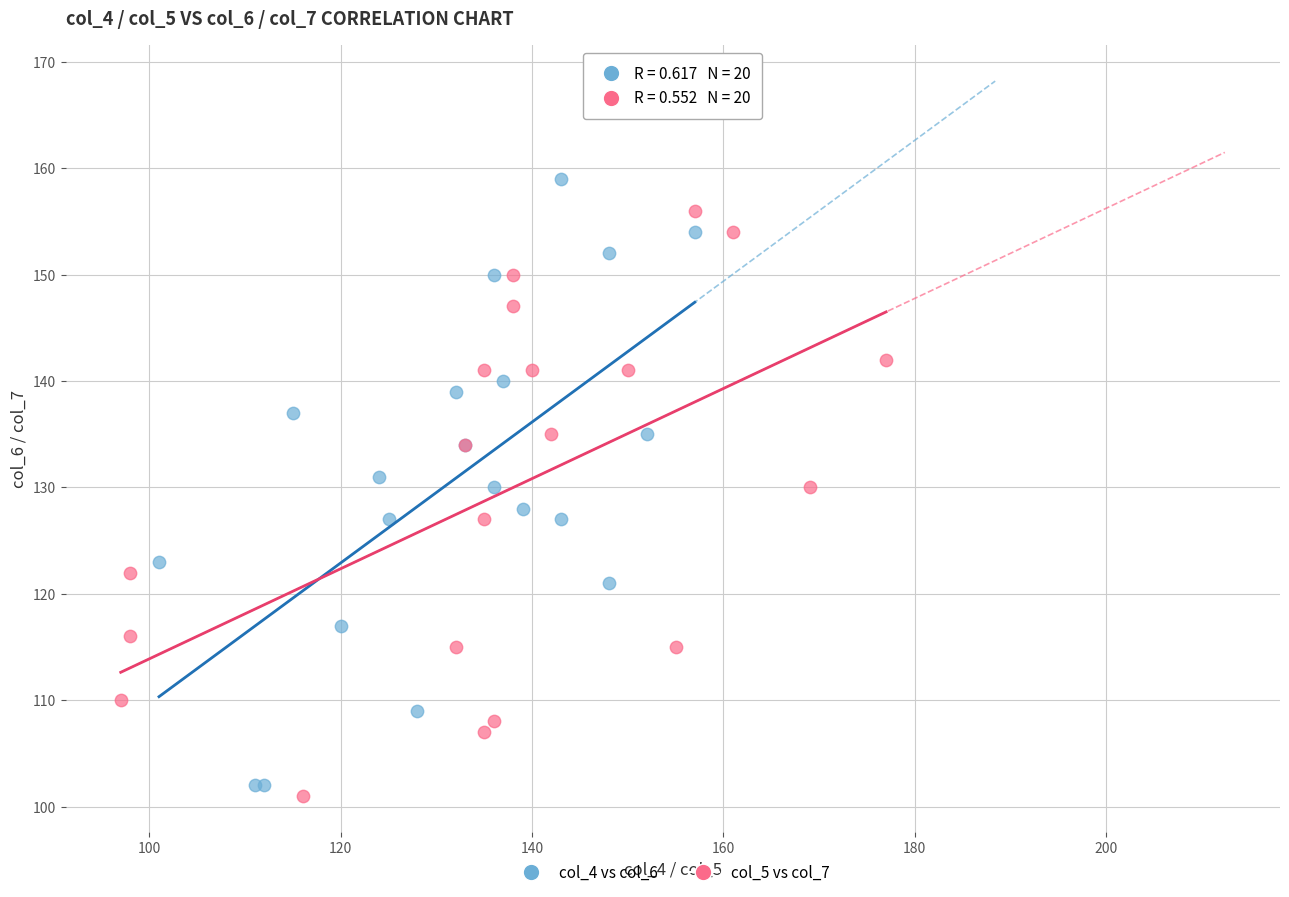

Which series contains the highest Y value?

col_4 vs col_6